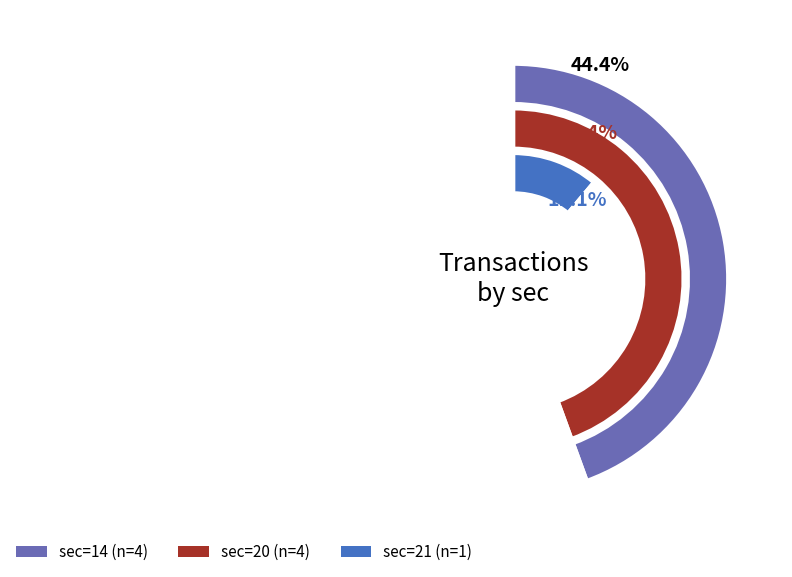

Is sec_14 the majority of the pie?

No